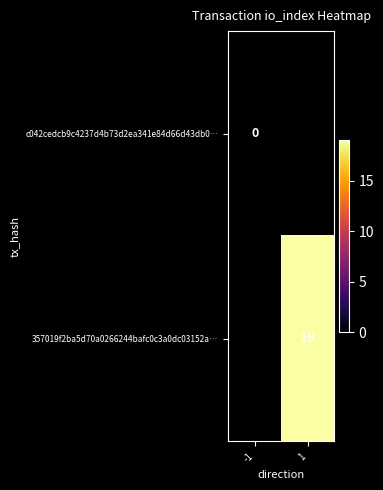

Is it true that 357019f2ba5d70a0266244bafc0c3a0dc03152a… equals 19 at 1?

True